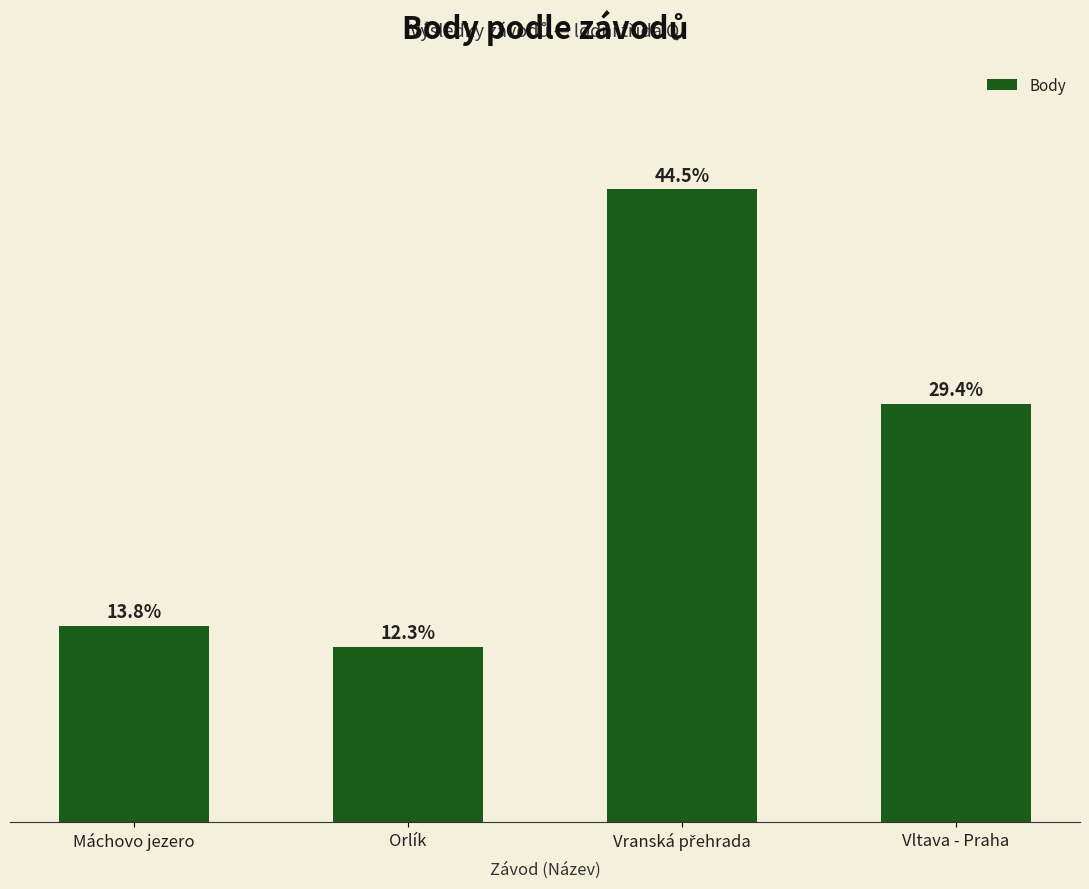

Are the bars horizontal?

No